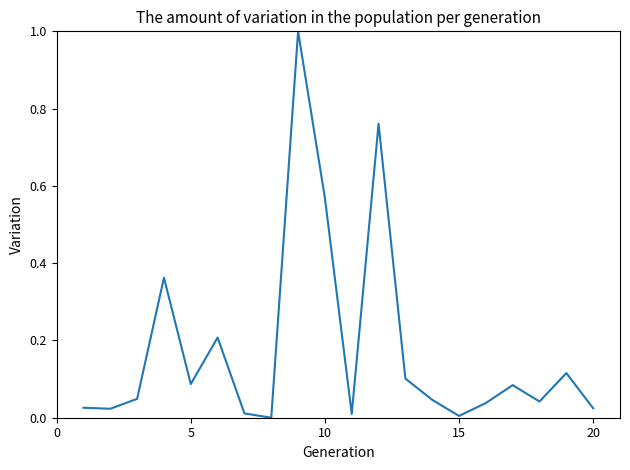

What is the maximum value shown in the chart?

1.0